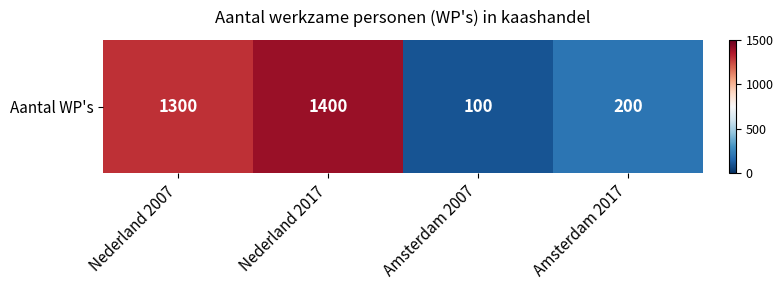

Count the number of values greater than 1300.

1